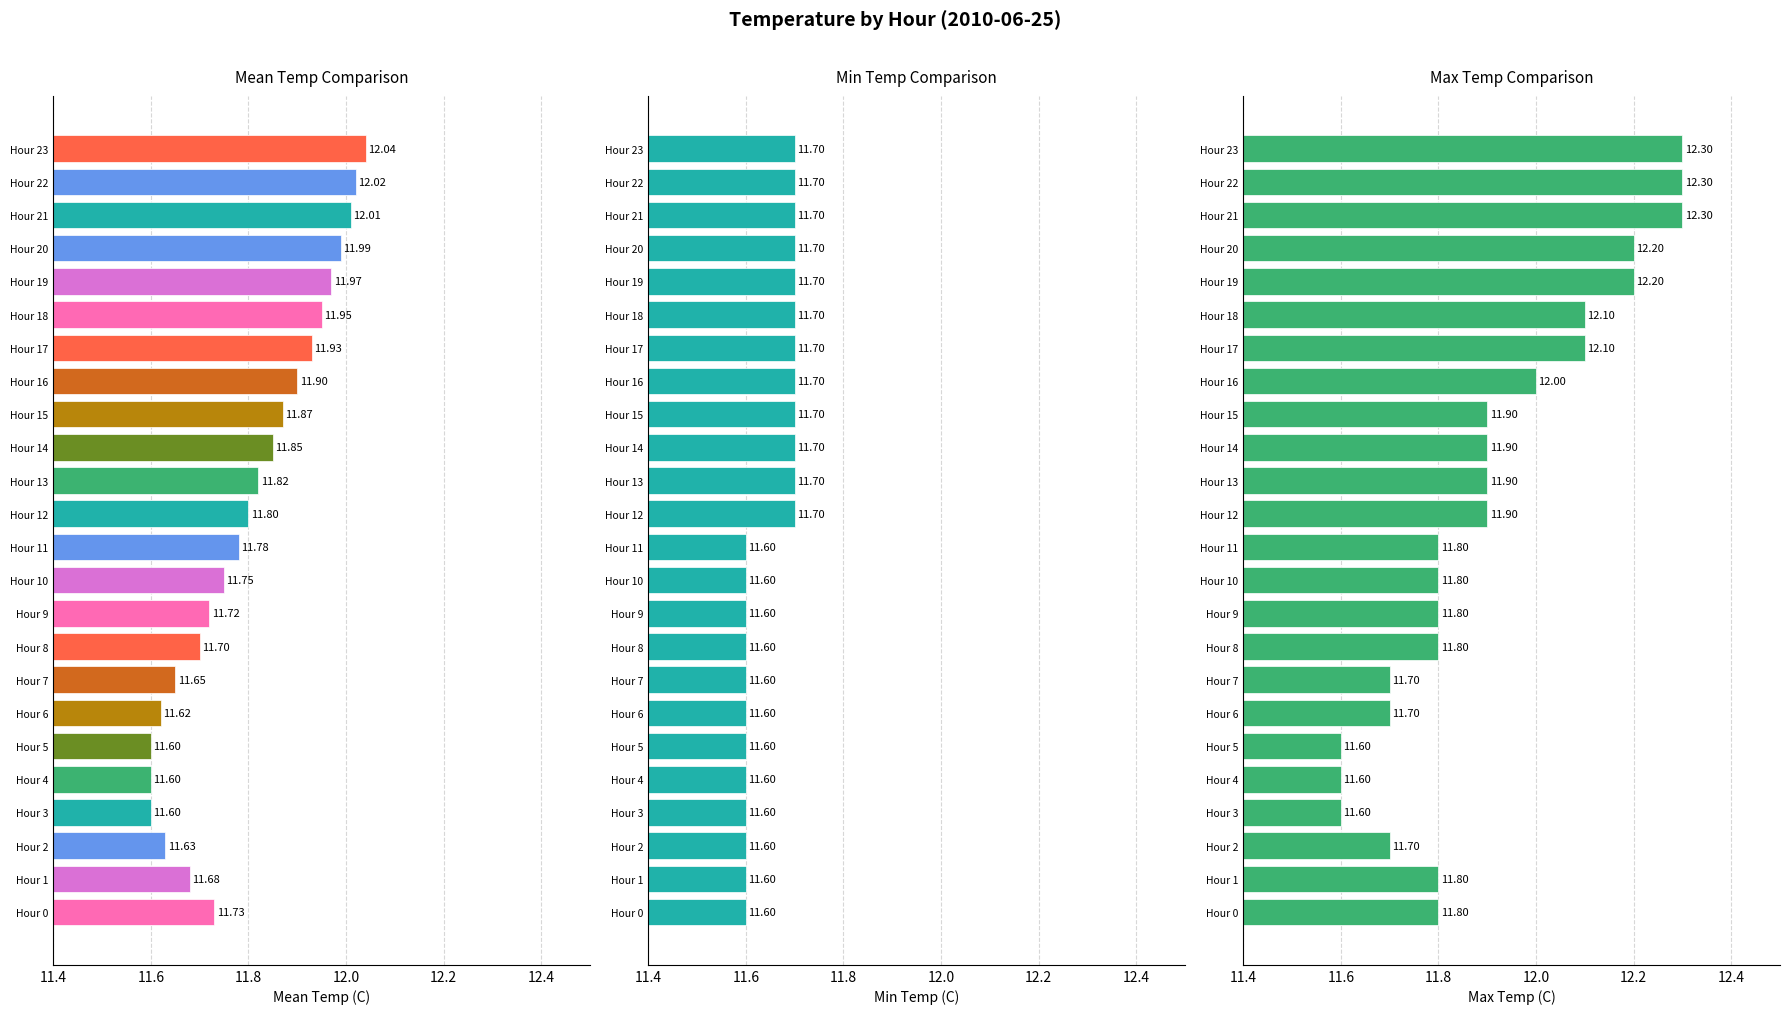

What is the value of the Min Temp (C) bar at the 8th from the left?

11.6